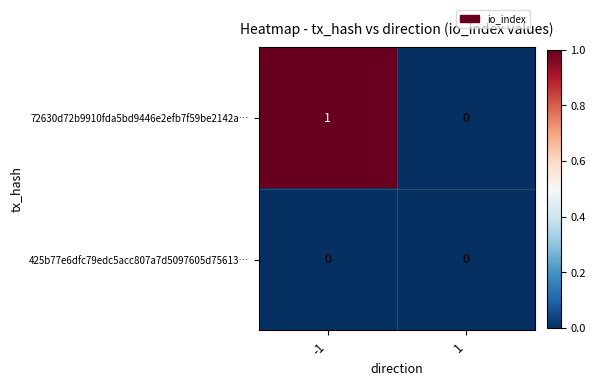

Reading left to right, list all the values displayed in this chart.

72630d72b9910fda5bd9446e2efb7f59be2142a…: -1=1	1=0
425b77e6dfc79edc5acc807a7d5097605d75613…: -1=0	1=0